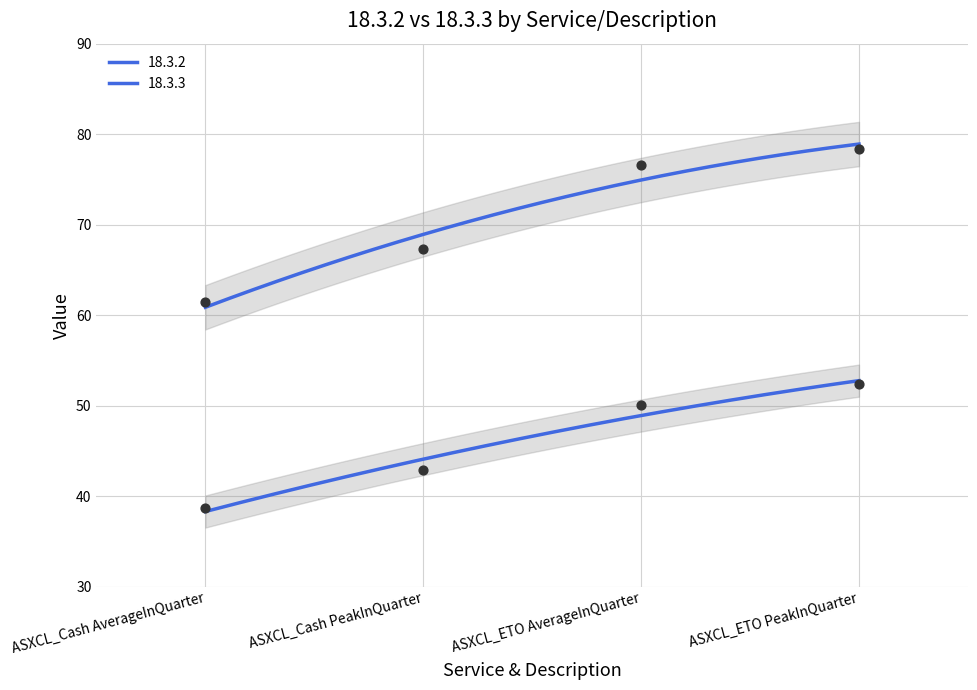

What are all the series names shown in the legend?

18.3.2, 18.3.3